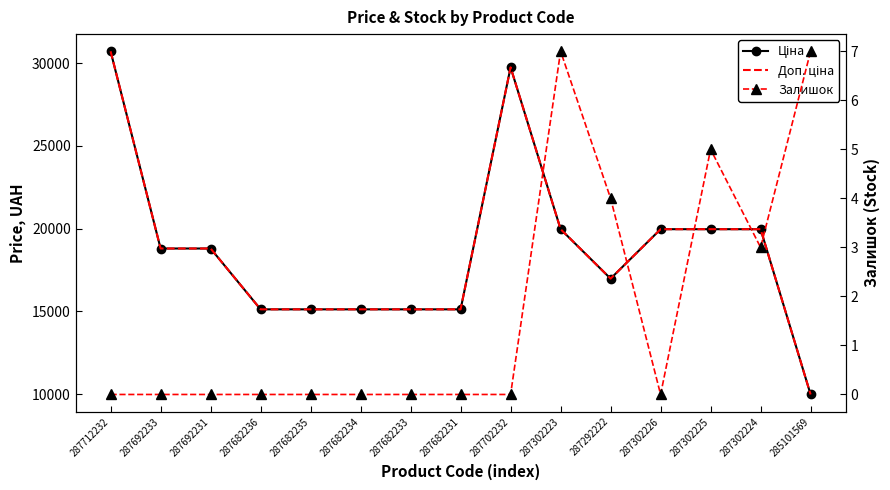

Reading right to left, transcribe all the data shown in this chart.

Ціна: 9975.0	19964.2	19964.2	19964.2	16976.3	19964.2	29747.2	15120.0	15120.0	15120.0	15120.0	15120.0	18796.8	18796.8	30717.1
Доп. ціна: 9975.0	19964.2	19964.2	19964.2	16976.3	19964.2	29747.2	15120.0	15120.0	15120.0	15120.0	15120.0	18796.8	18796.8	30717.1
Залишок: 7.0	3.0	5.0	0.0	4.0	7.0	0.0	0.0	0.0	0.0	0.0	0.0	0.0	0.0	0.0